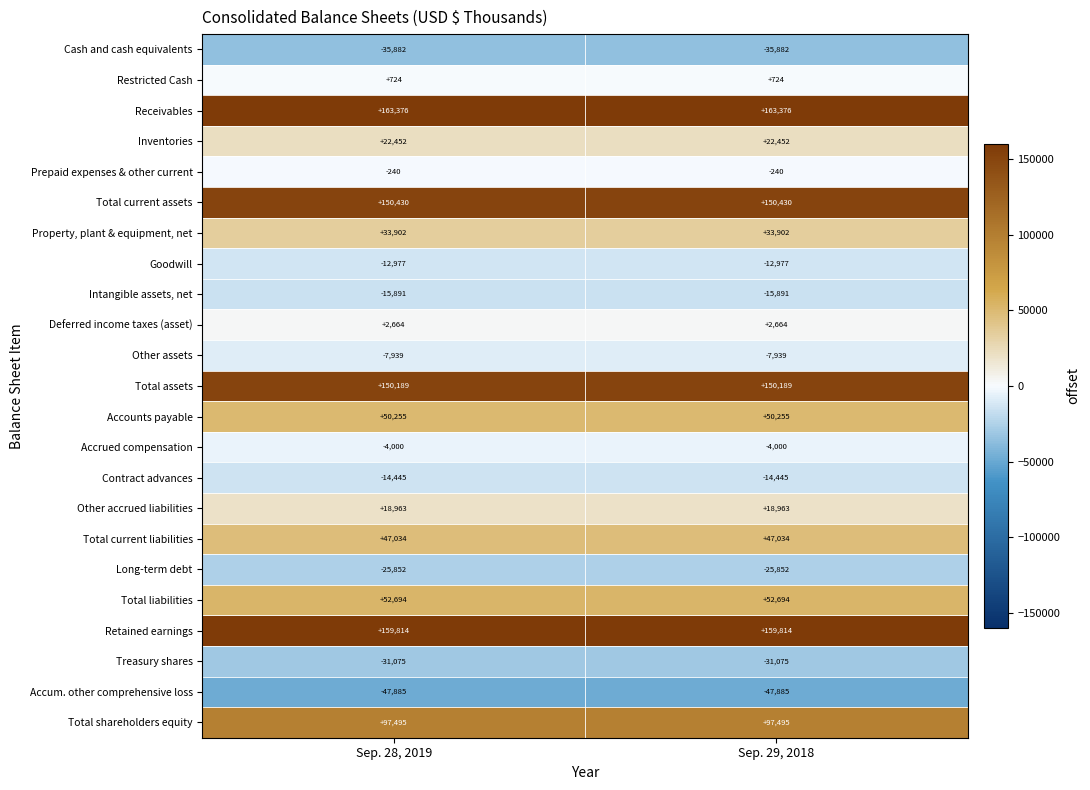

Which series has the largest total across all categories?

Receivables